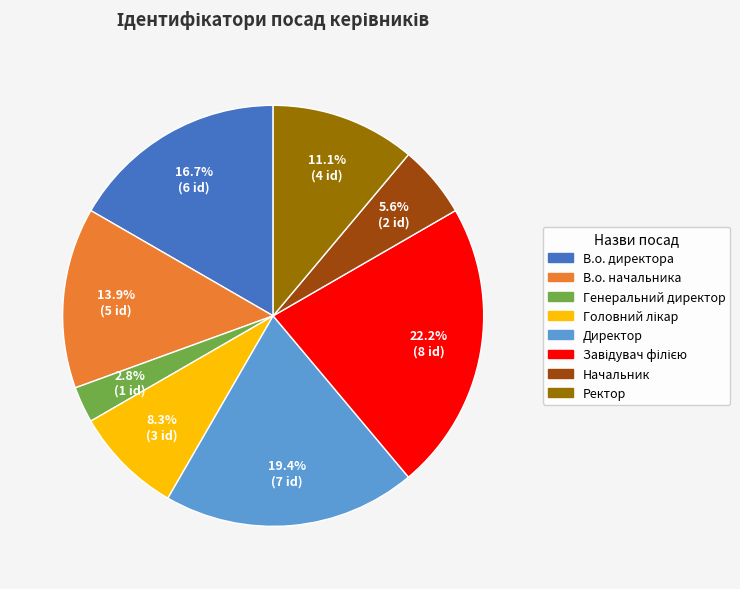

Combined, what portion of the pie is Директор and Начальник?

25.0%